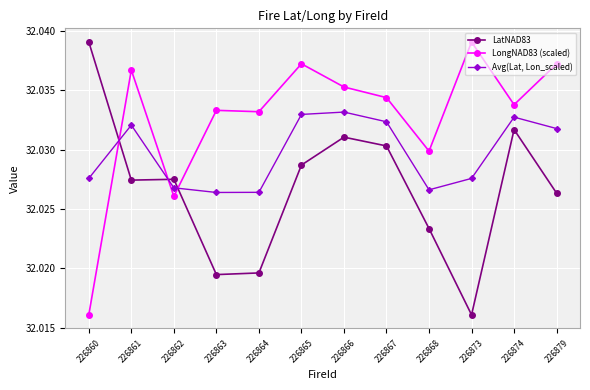

What is the total value across all series at 226879?

96.1